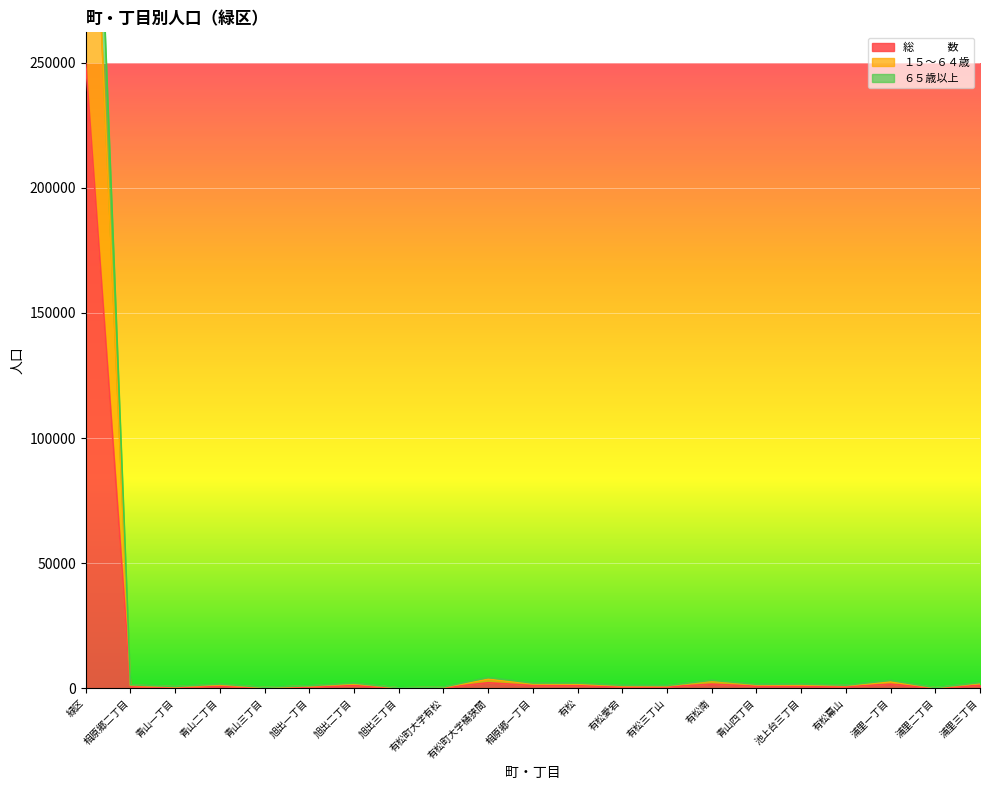

What is the total value across all series at 浦里一丁目?

7654